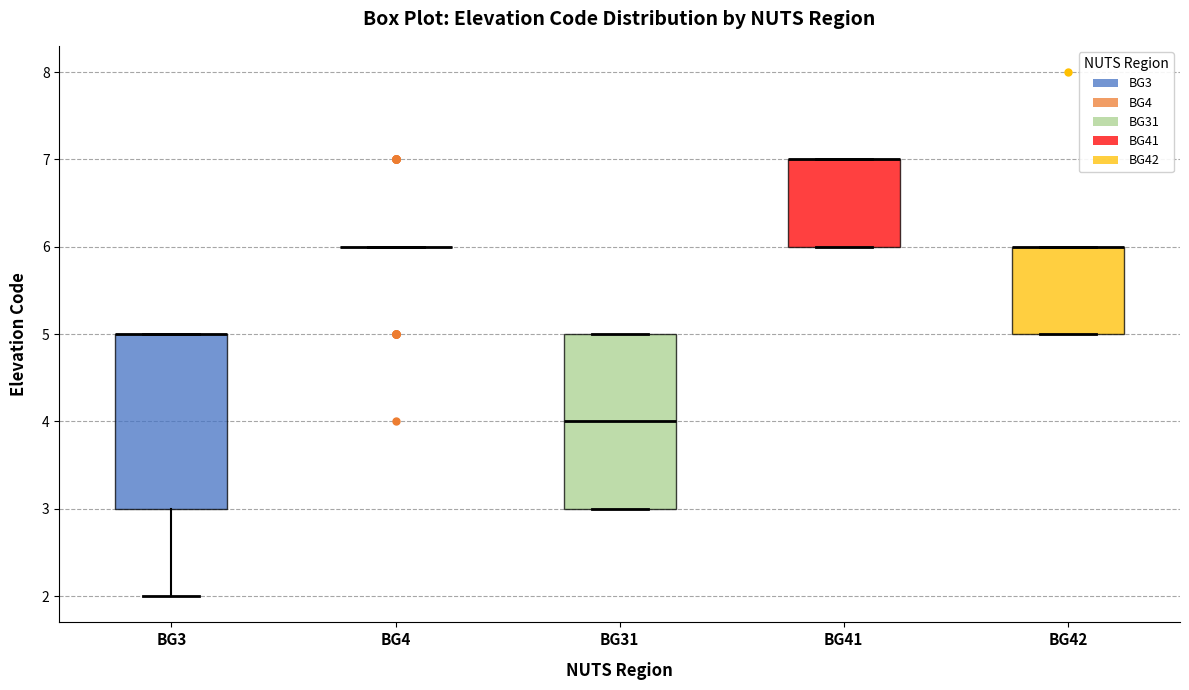

Where is the lower edge of the box for BG3 on the y-axis? The values are not printed on the chart, so give them approximately, as read against the axis.

3